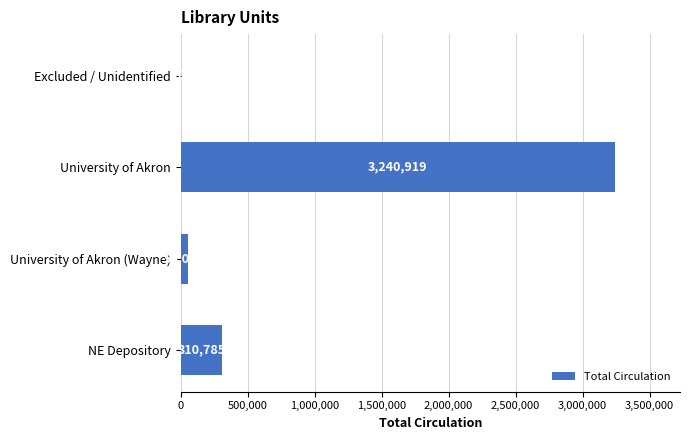

True or false: the data shows 54051 at University of Akron (Wayne).

True